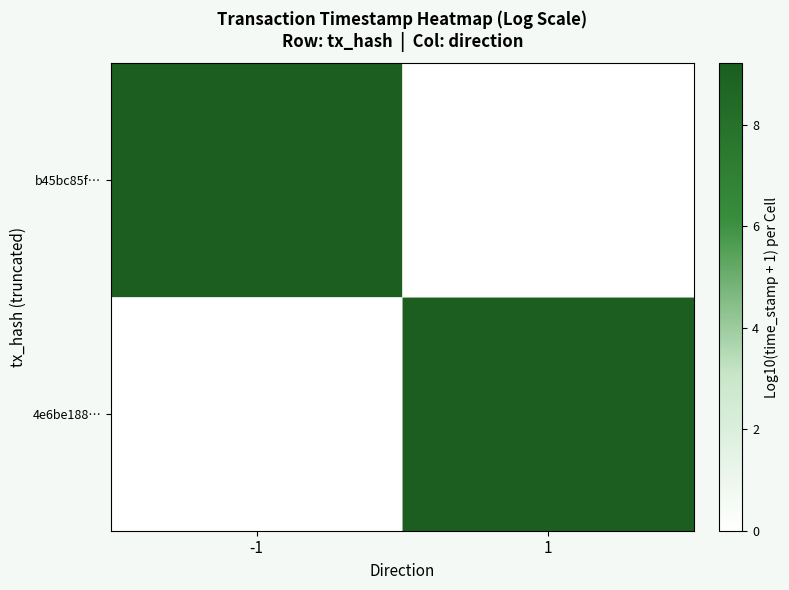

The value of 4e6be188… at 1 is 1620251932. True or false?

True